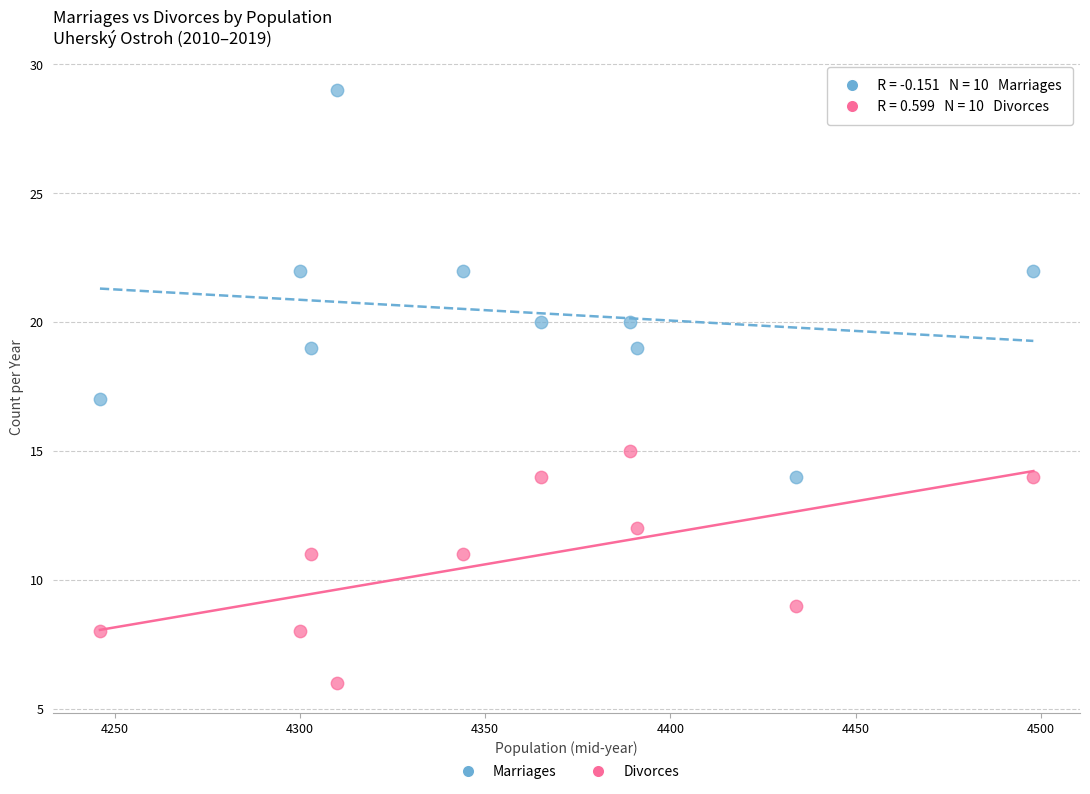

Across all data points, what is the range of X values (max minus min)?

252